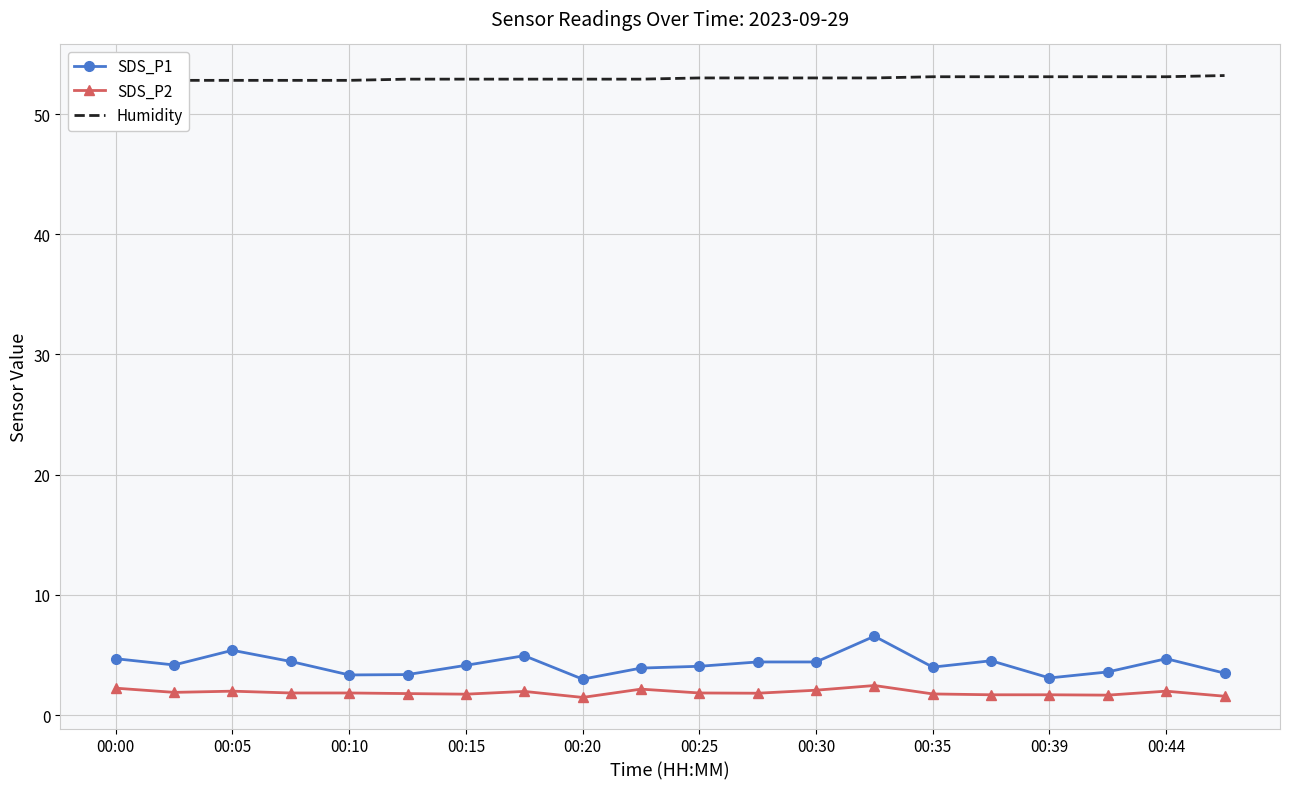

What is the minimum value for SDS_P1?

3.0